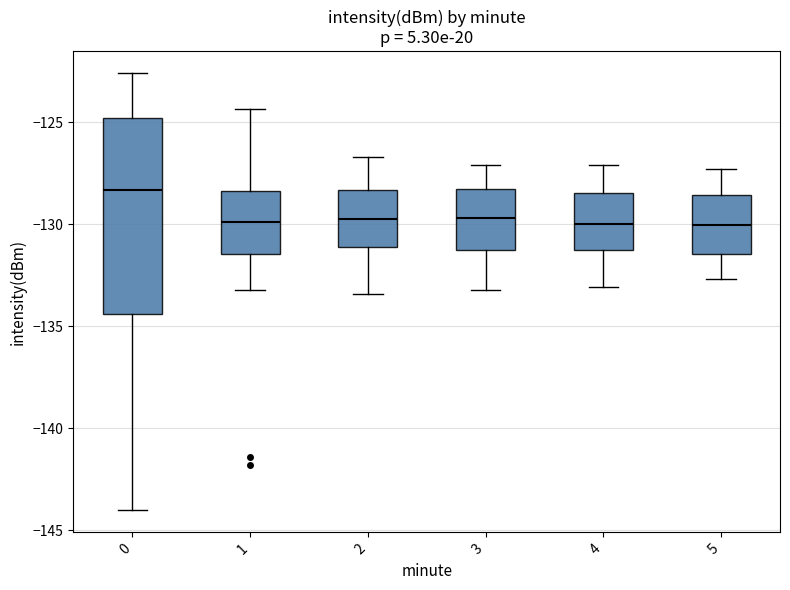

Which box's median line is the highest?

0